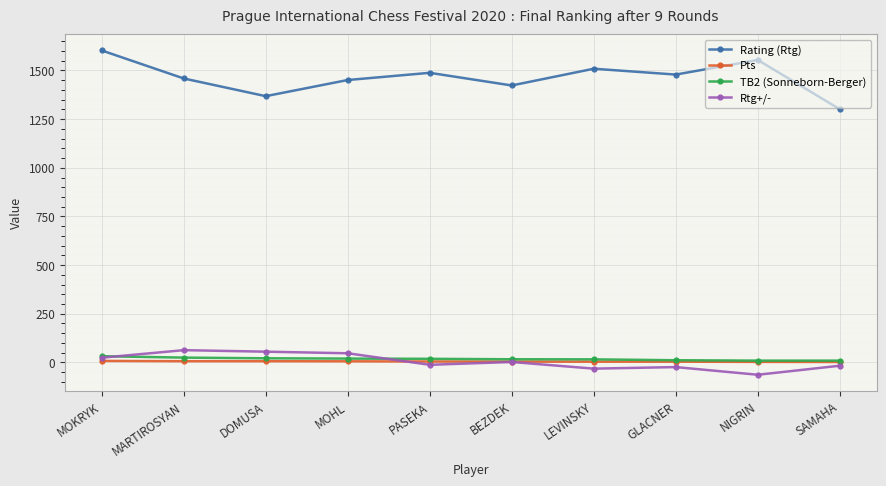

What is the difference between the Pts values at PASEKA and DOMUSA?

1.5